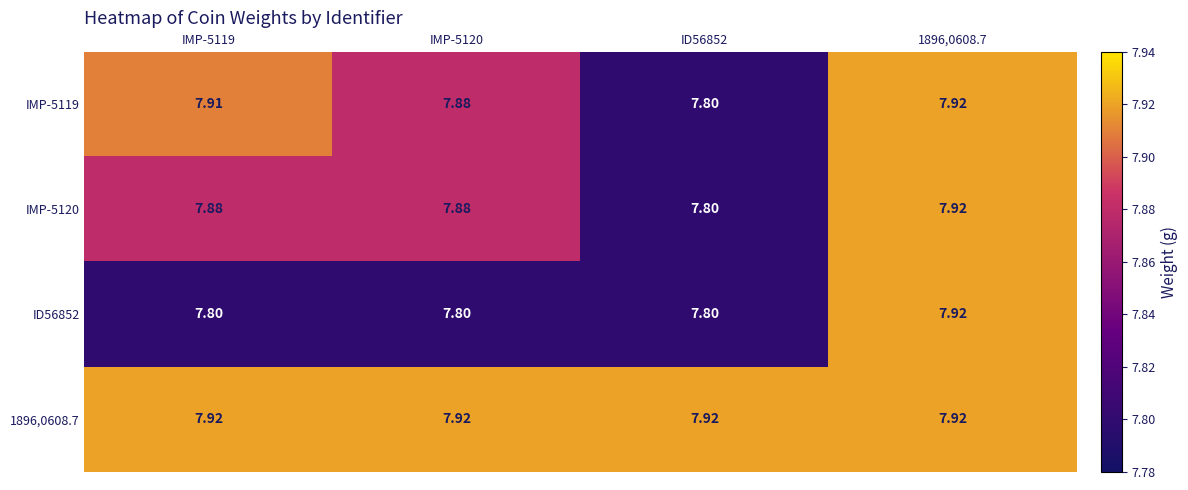

At IMP-5120, list the series in order from largest to smallest.

1896,0608.7, IMP-5119, IMP-5120, ID56852